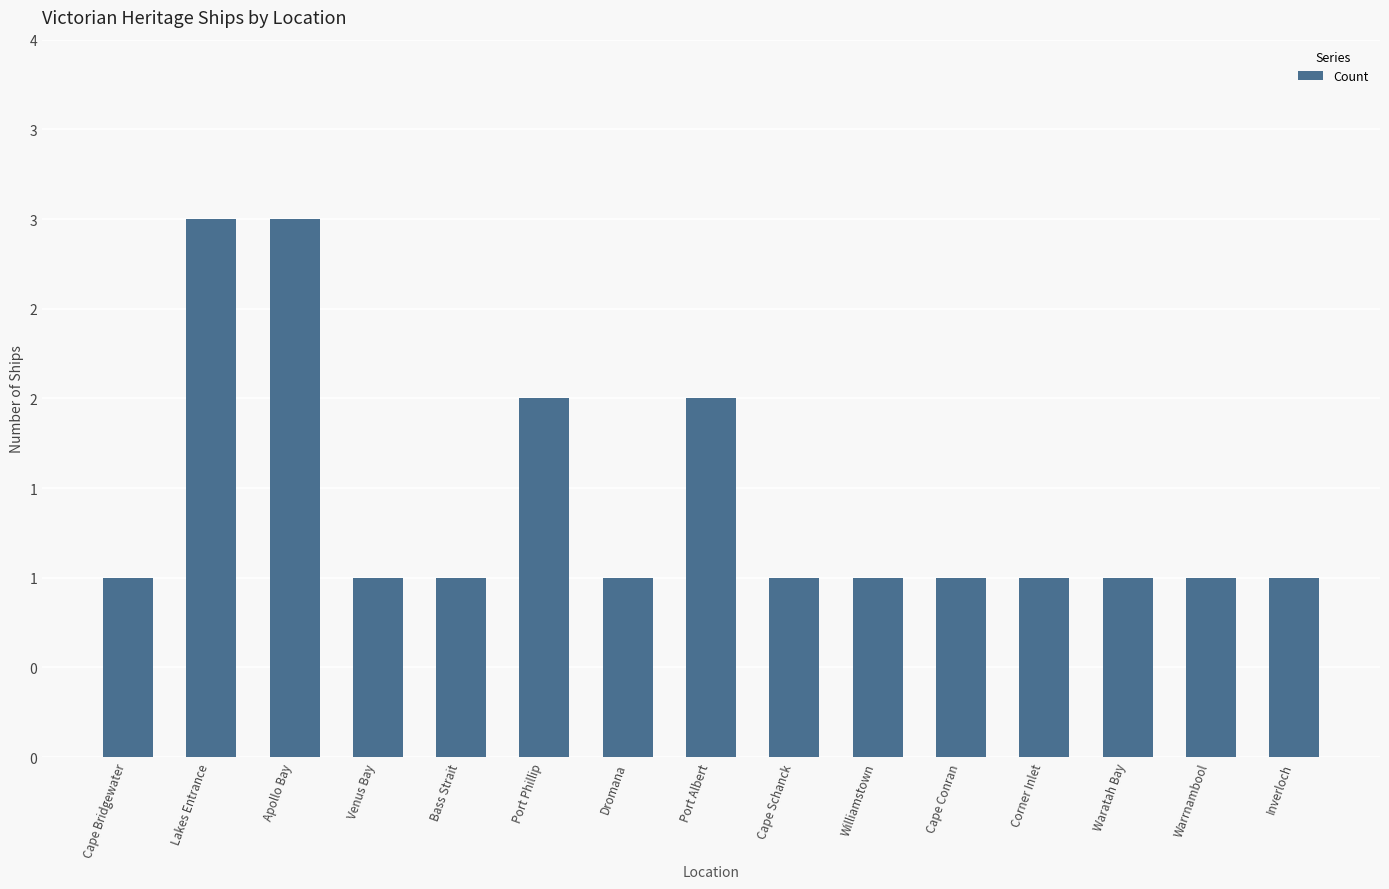

Between Lakes Entrance and Port Albert, which is larger?

Lakes Entrance